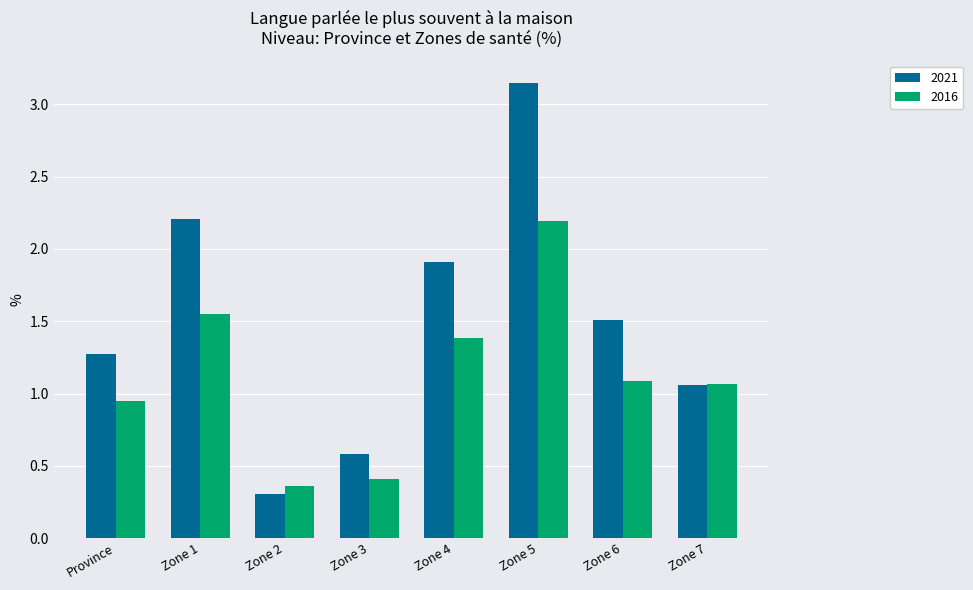

List the series in order of their overall mean, lowest first.

2016, 2021